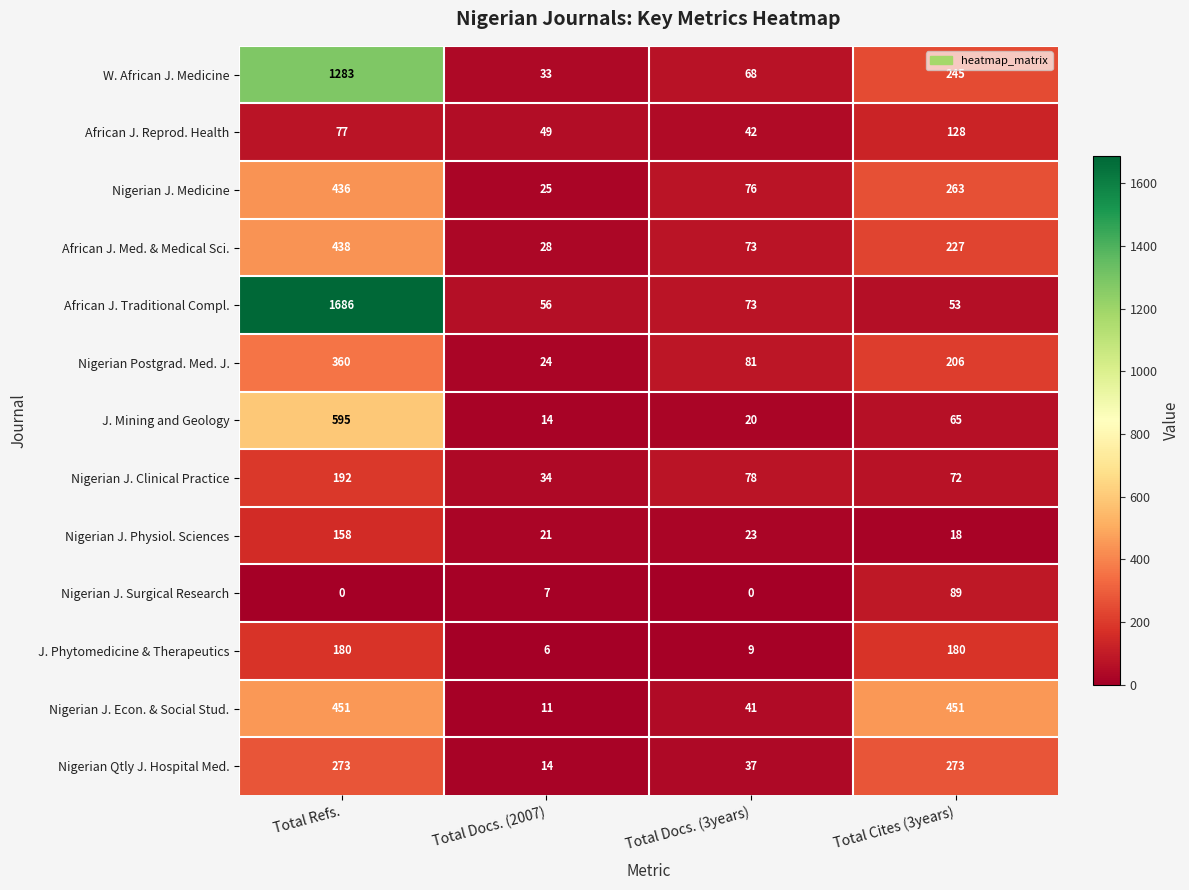

How many distinct data groups are displayed?

13